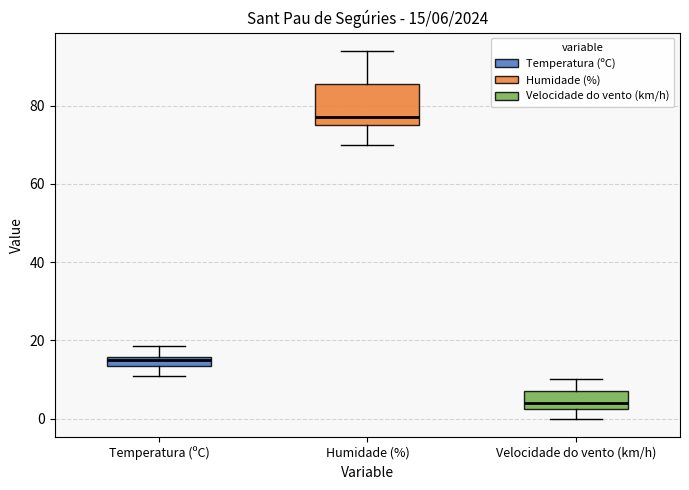

Which box is the tallest, from its lower edge to its upper edge?

Humidade (%)